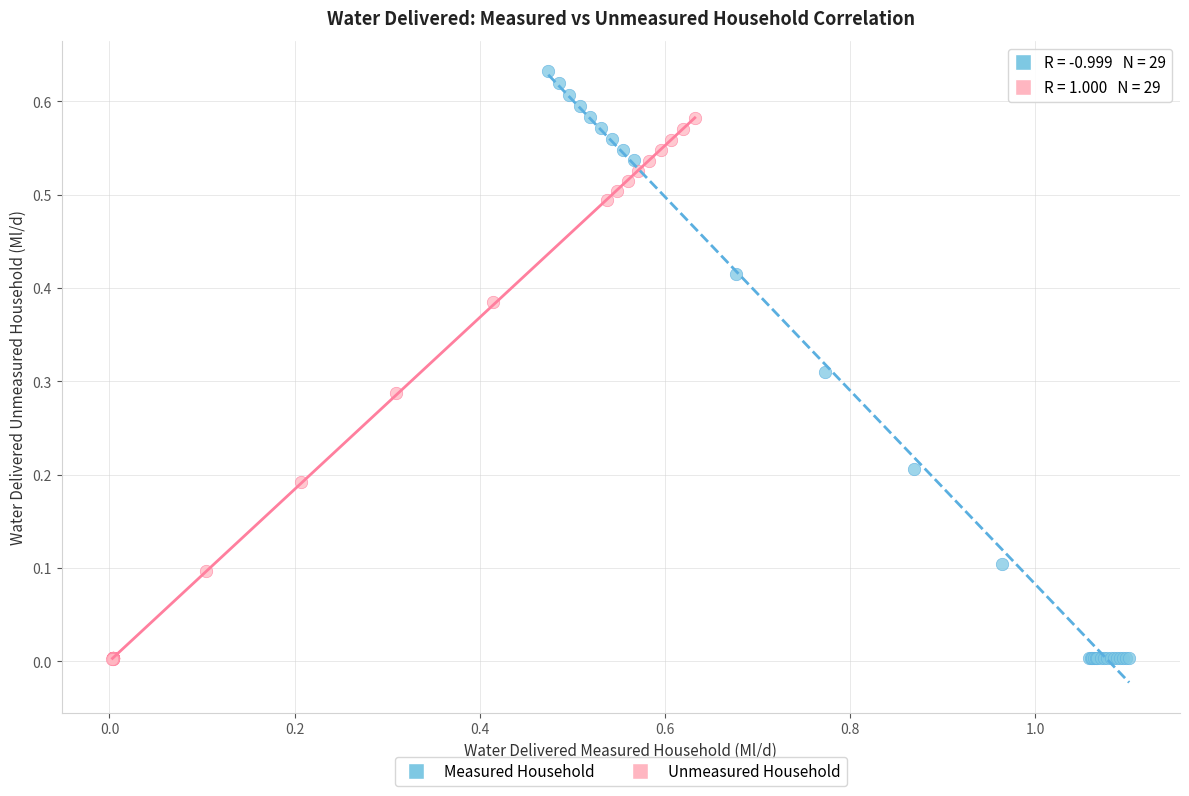

What are all the series names shown in the legend?

Measured Household, Unmeasured Household